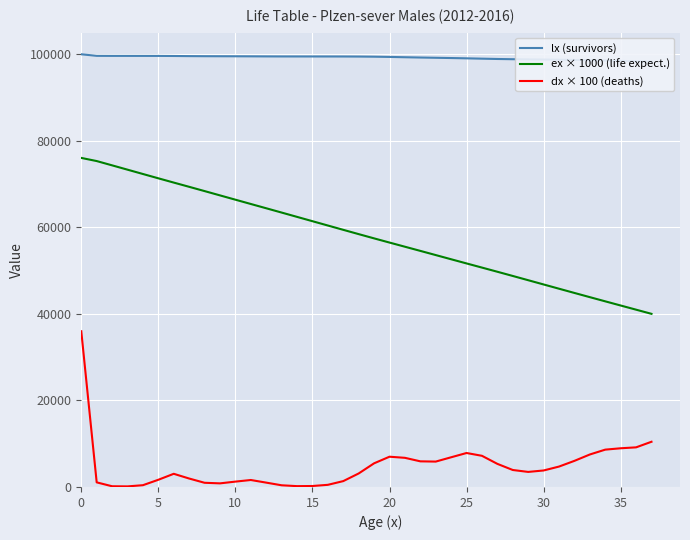

Between 11 and 15, which is larger?

15